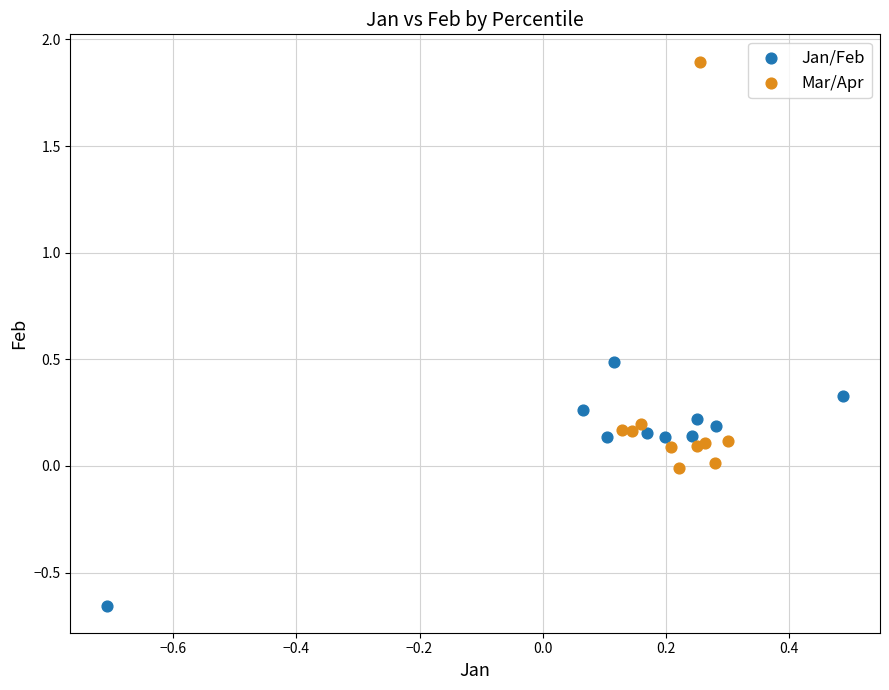

Which series has the widest spread of Y values?

Mar/Apr